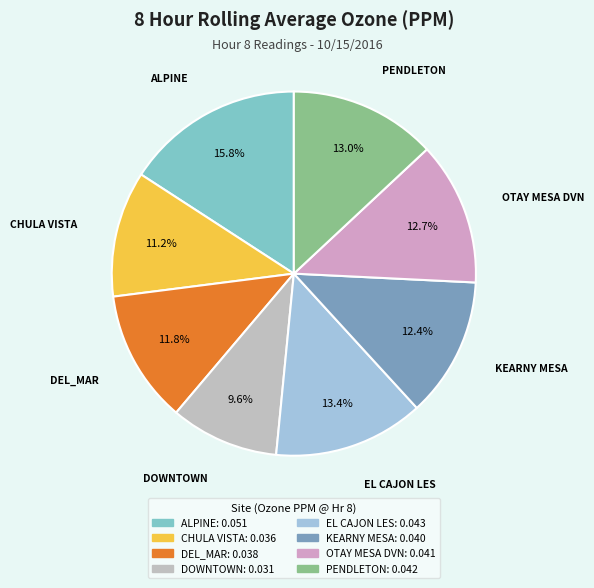

How much of the chart is everything except PENDLETON?

87.0%